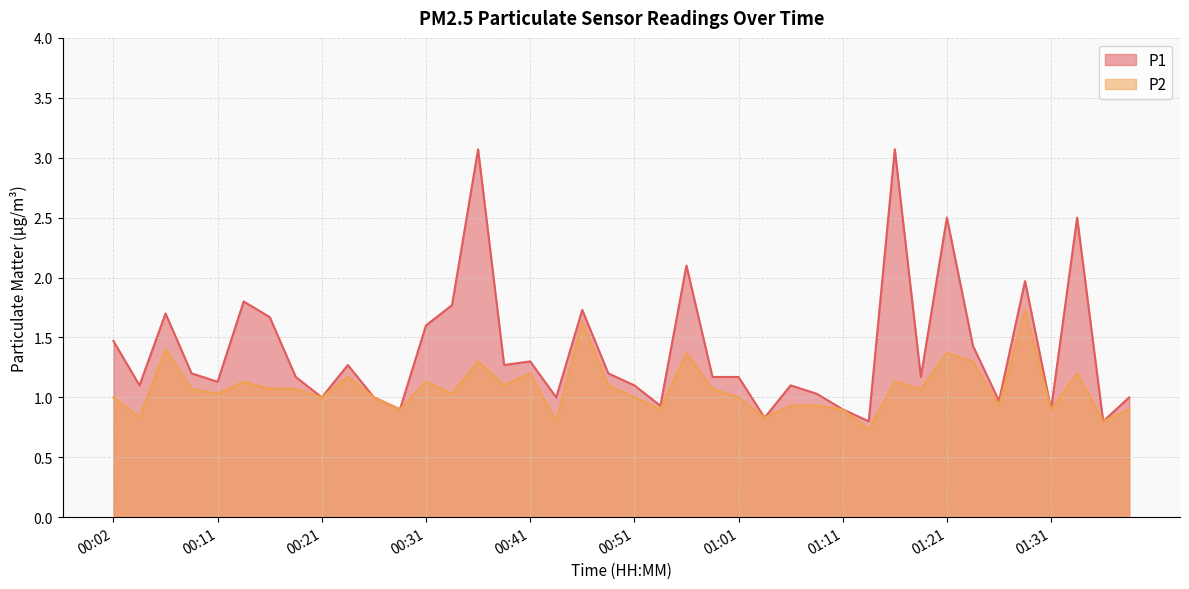

What is the spread (max minus min) of values at 01:08?

0.1